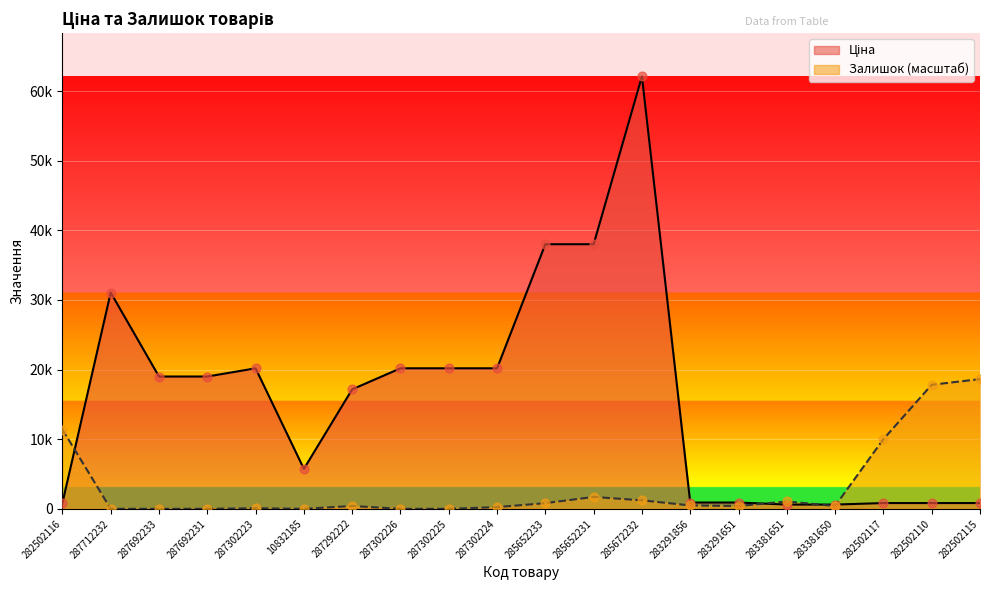

Which series contains the highest Y value?

Ціна